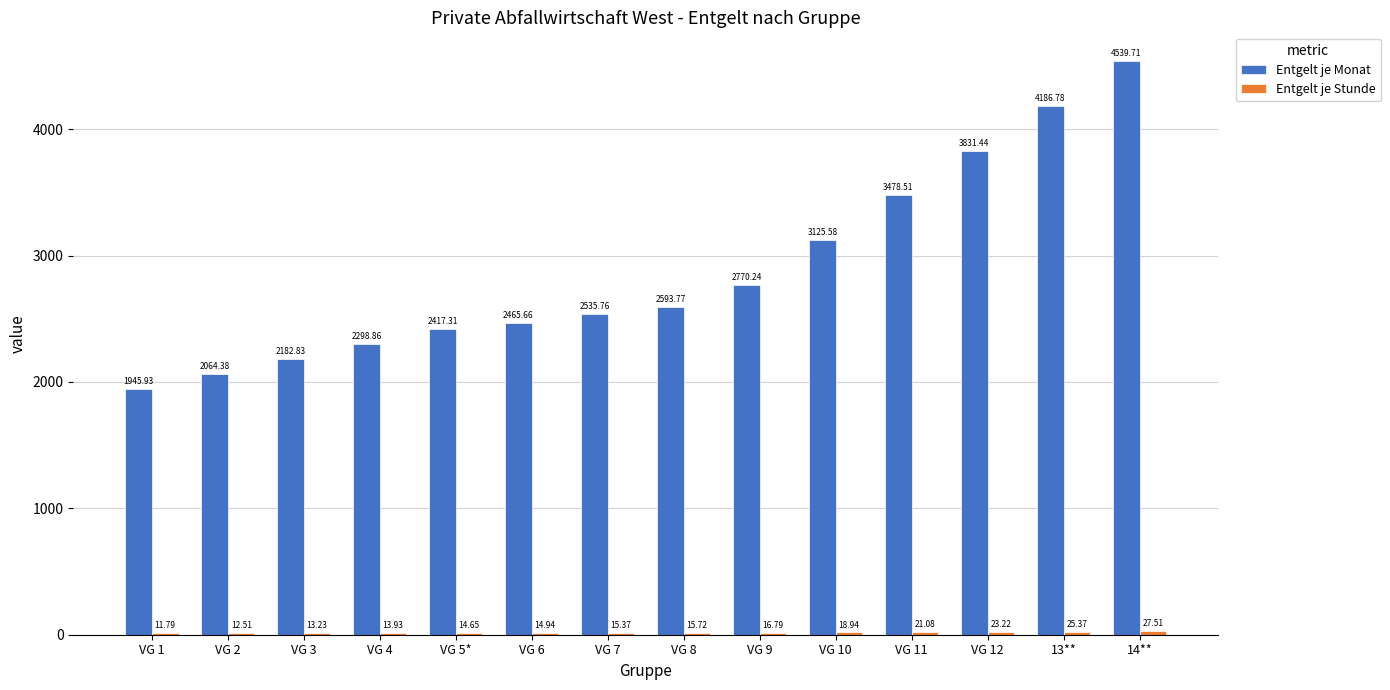

What is the total value across all series at VG 4?

2312.8